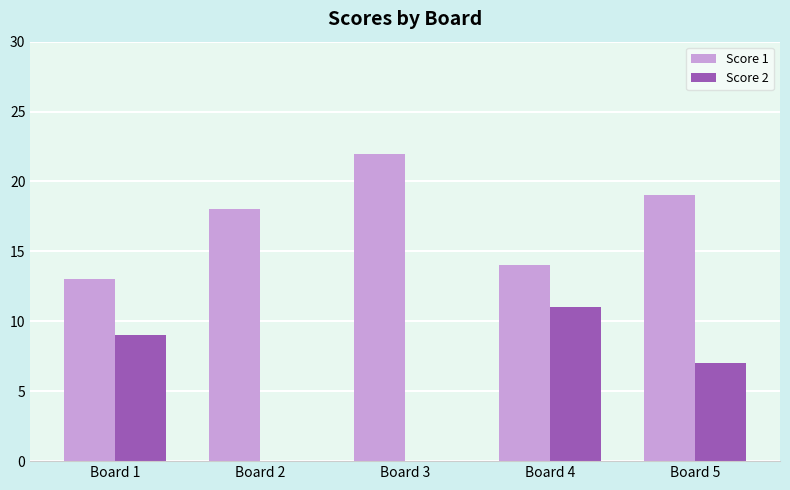

Which category has the highest value across all series?

Board 3